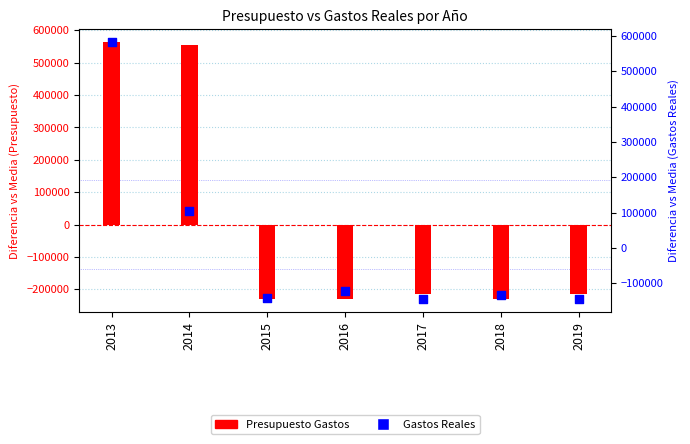

Which series has the largest Y range (max minus min)?

Presupuesto Gastos